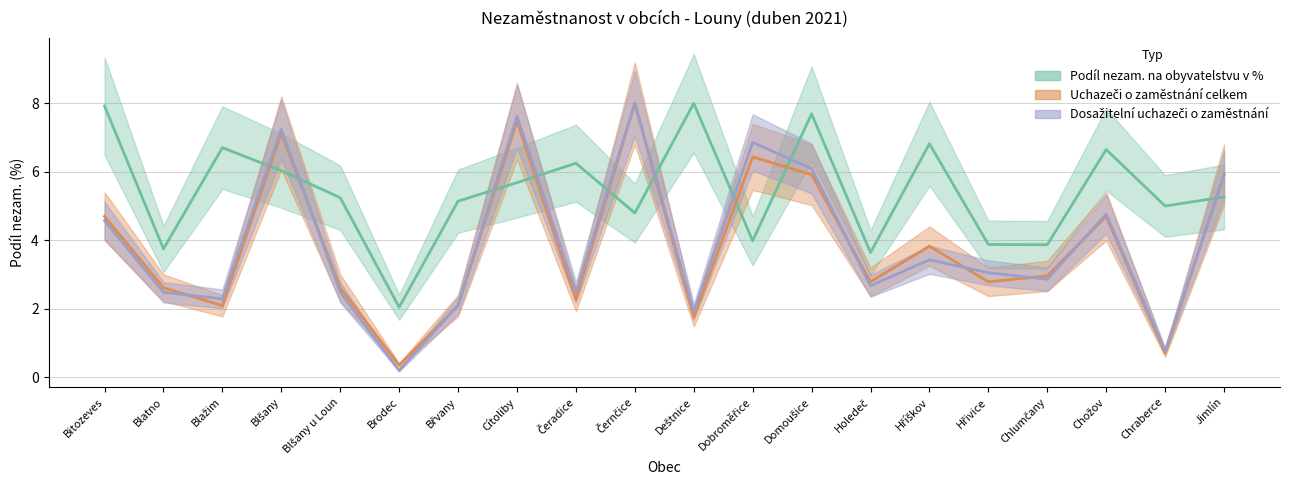

At which label does Podíl nezam. na obyvatelstvu v % first exceed 5?

Bitozeves